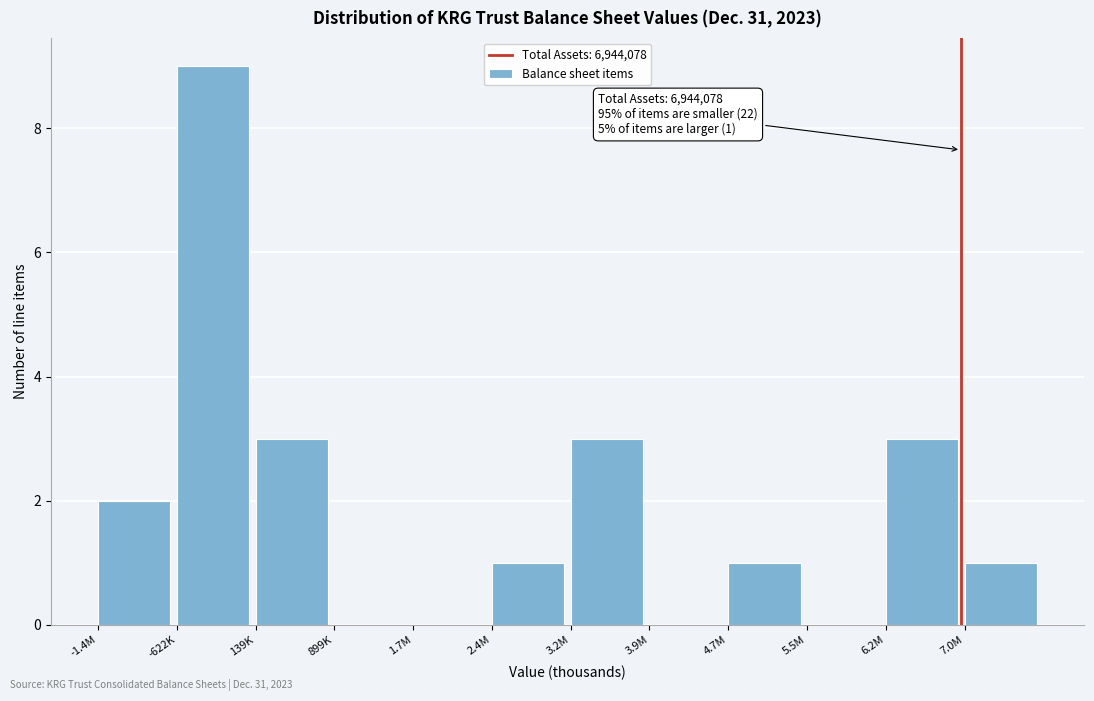

Reading right to left, extract all data points from this chart.

7.0M=1	6.2M=3	5.5M=0	4.7M=1	3.9M=0	3.2M=3	2.4M=1	1.7M=0	899K=0	139K=3	-622K=9	-1.4M=2